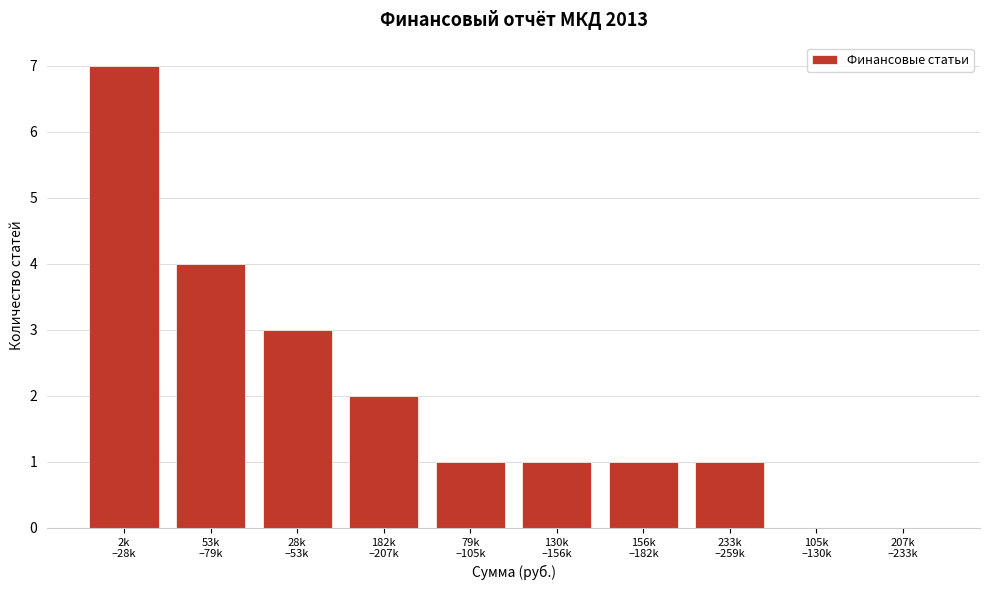

What is the greatest value displayed?

7